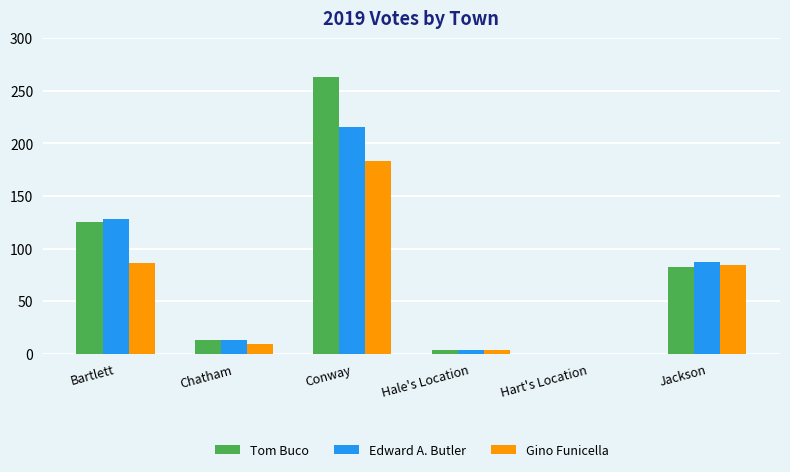

Is it true that Tom Buco equals 151 at Conway?

False